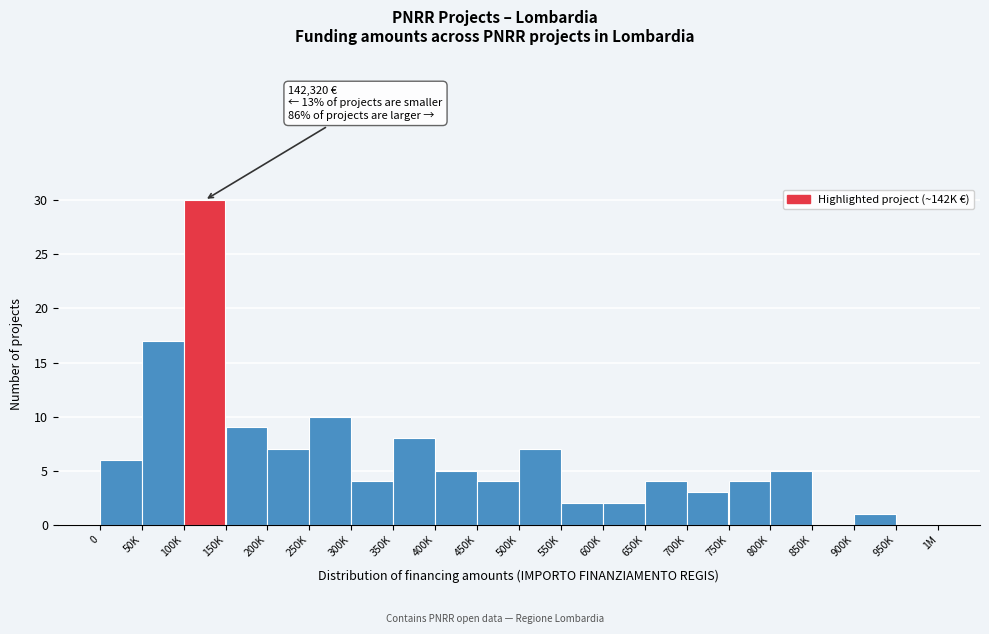

Reading right to left, extract all data points from this chart.

950K=0	900K=1	850K=0	800K=5	750K=4	700K=3	650K=4	600K=2	550K=2	500K=7	450K=4	400K=5	350K=8	300K=4	250K=10	200K=7	150K=9	100K=30	50K=17	0=6